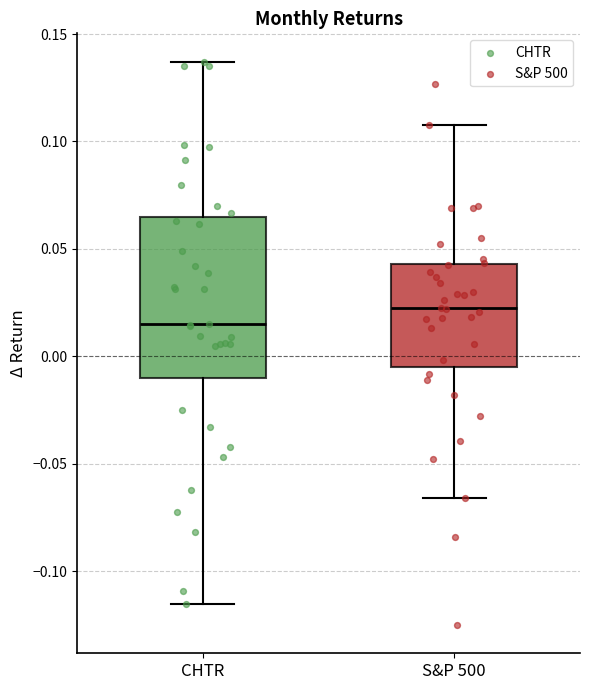

Which box's median line is the highest?

S&P 500